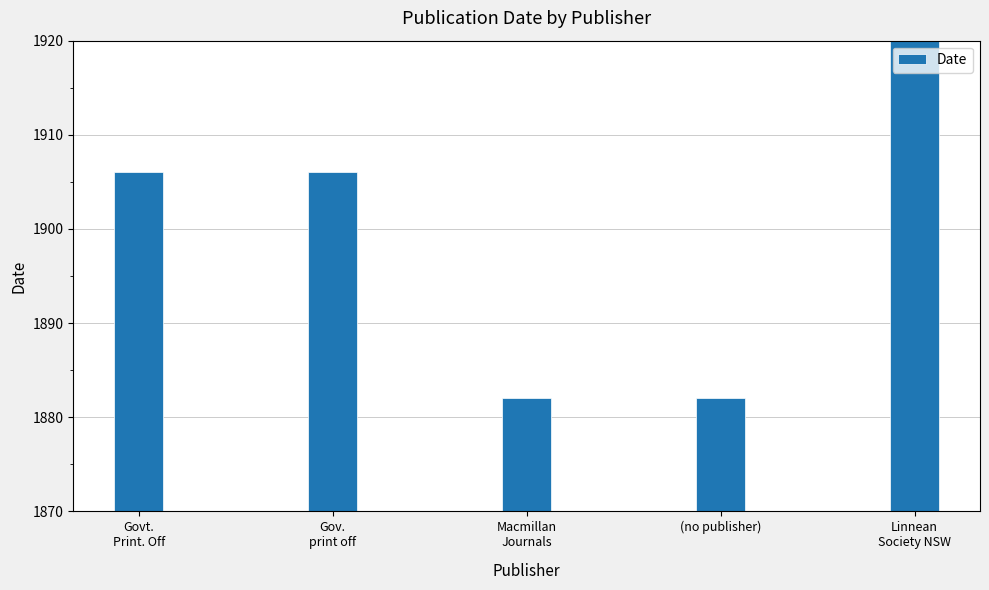

Reading right to left, list all the values displayed in this chart.

Linnean
Society NSW=1969	(no publisher)=1882	Macmillan
Journals=1882	Gov.
print off=1906	Govt.
Print. Off=1906